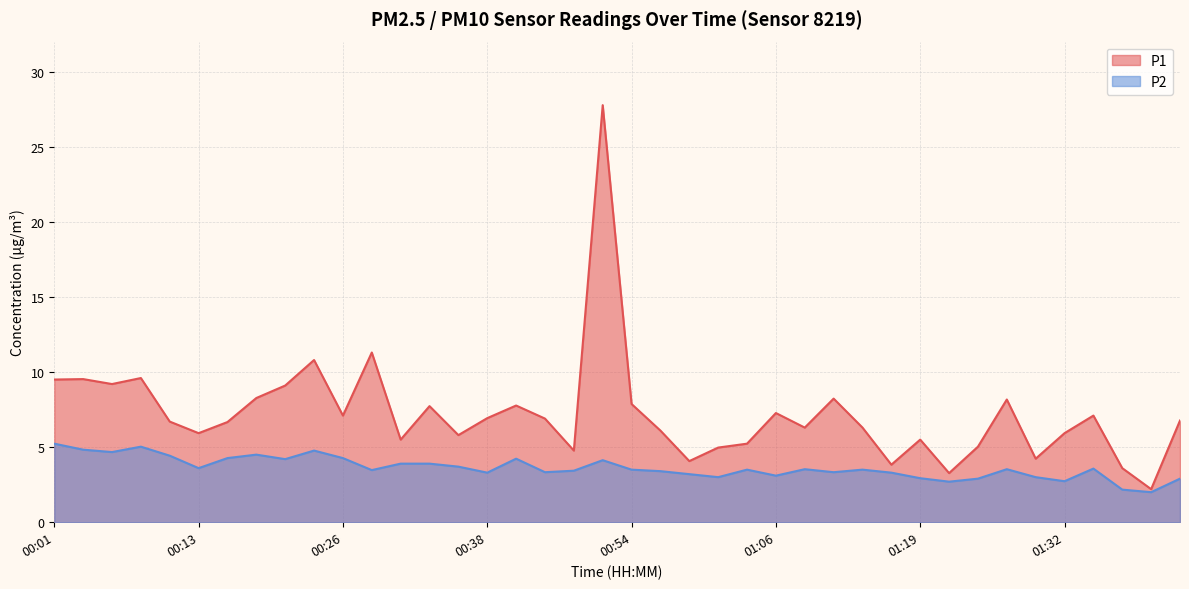

Count the number of data series in this chart.

2